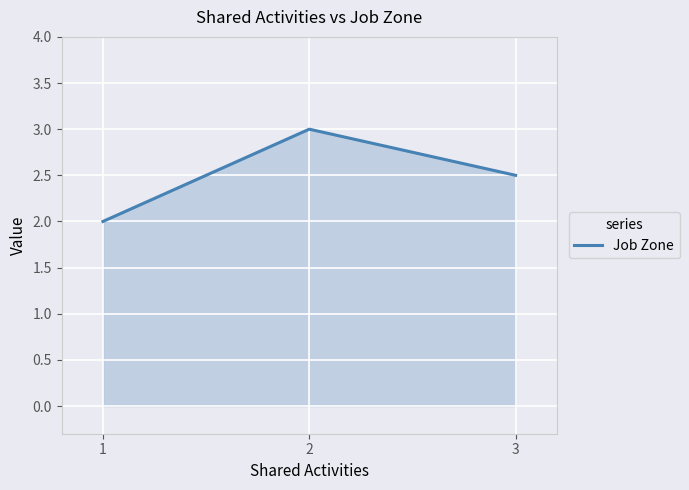

True or false: the data shows 0.6 at 1.

False